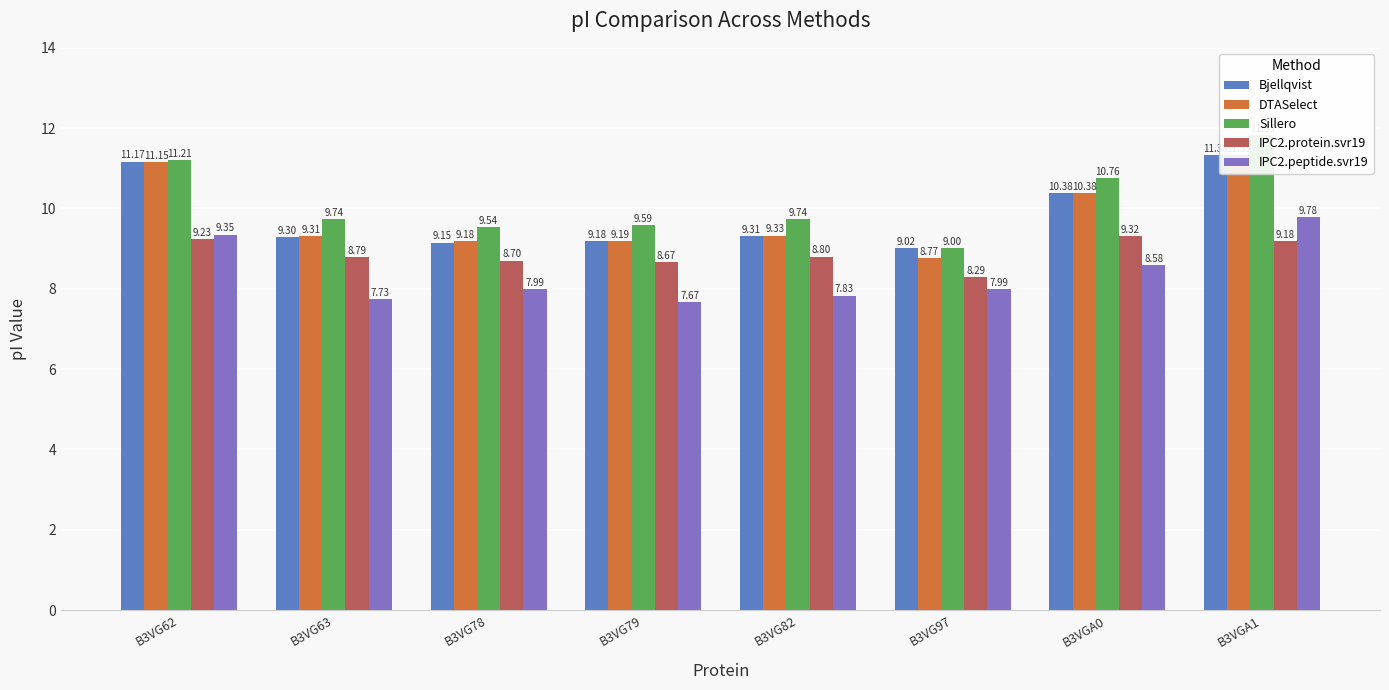

What is the difference between the DTASelect values at B3VG62 and B3VG78?

2.0